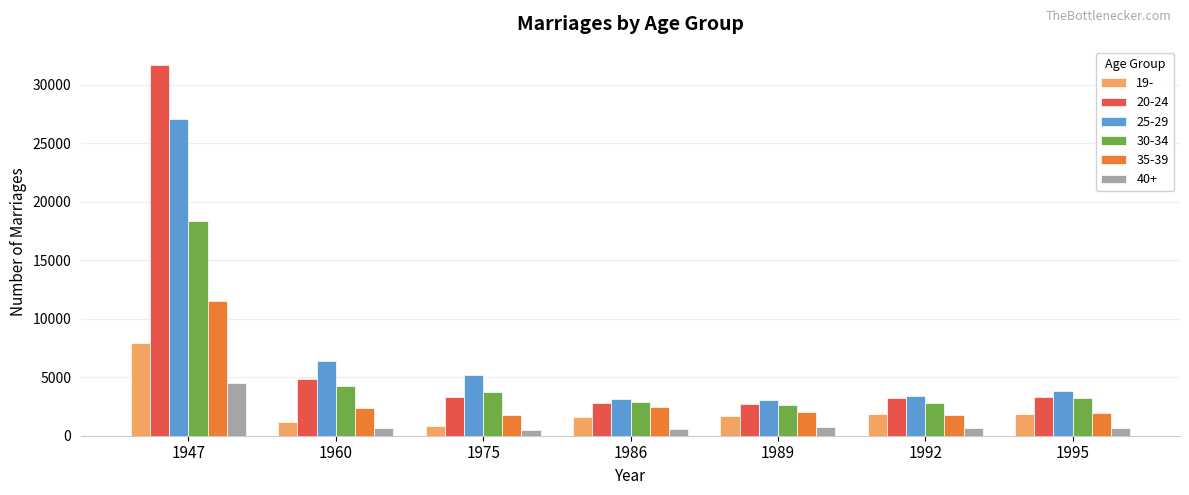

At which label does 30-34 first exceed 3216?

1947